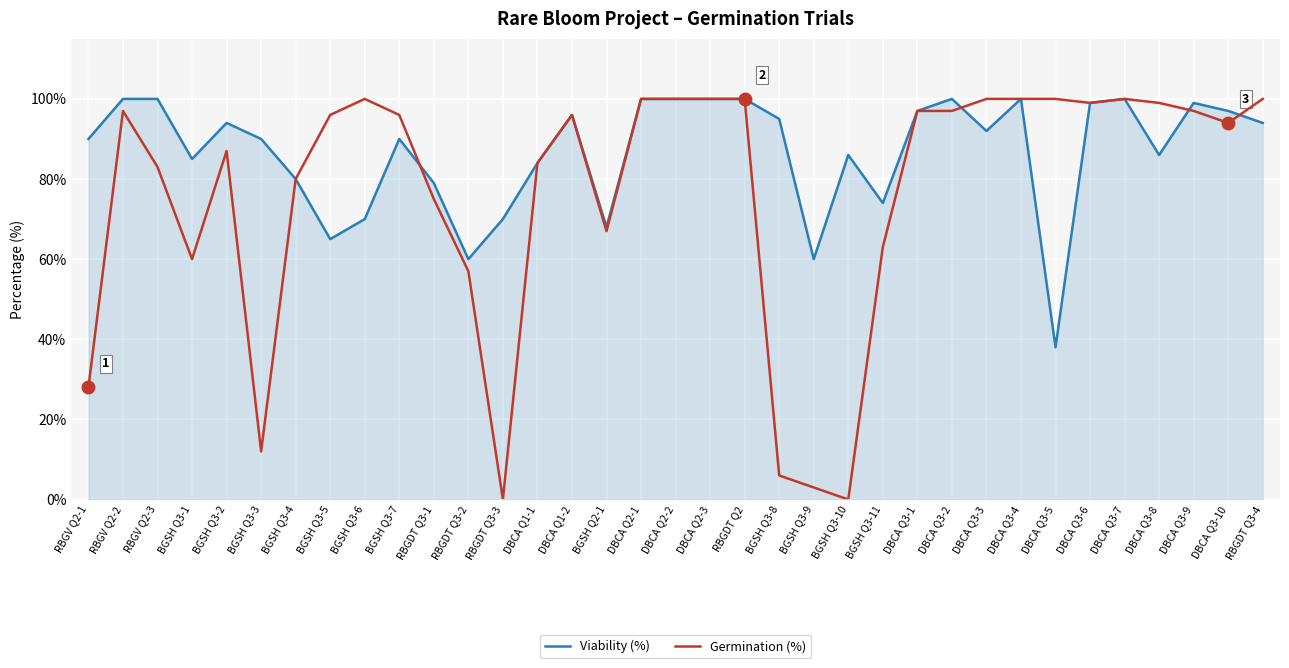

True or false: Viability (%) and Germination (%) intersect in this chart.

True